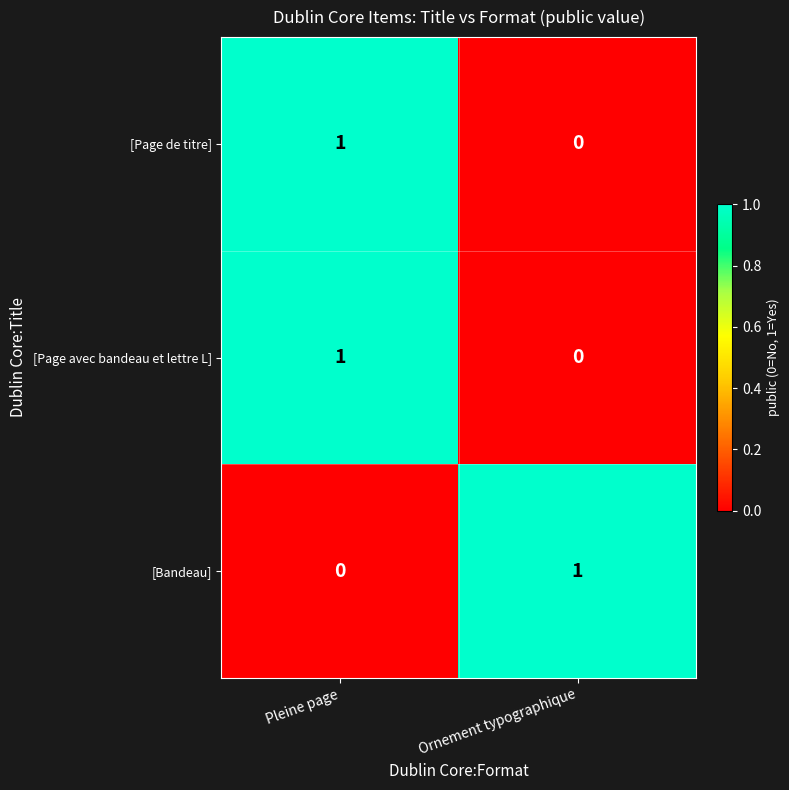

At which category is the sum across all series the highest?

Pleine page